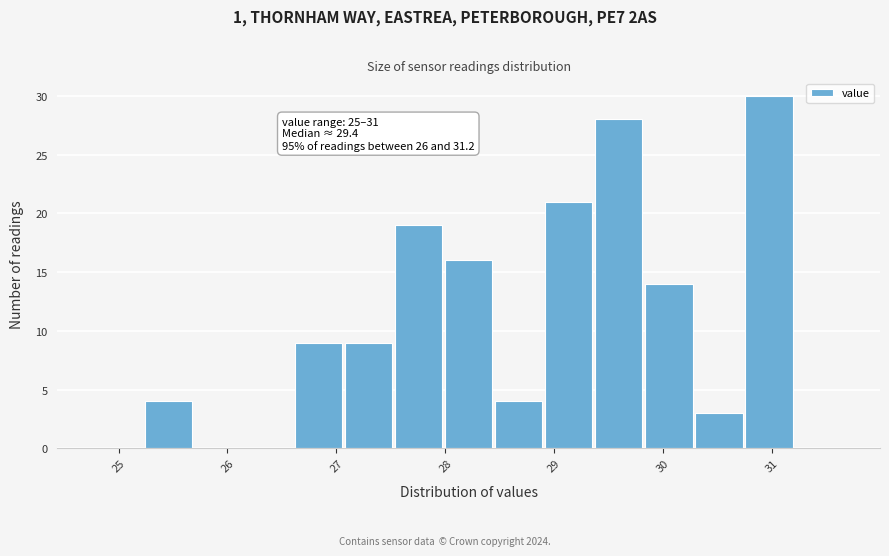

Which range on the x-axis has the tallest bar?

30.8 to 31.2